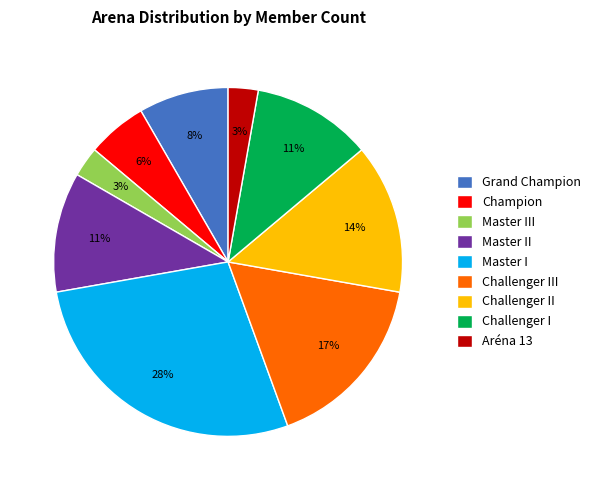

Do Aréna 13 and Master II together represent more than half of the pie?

No